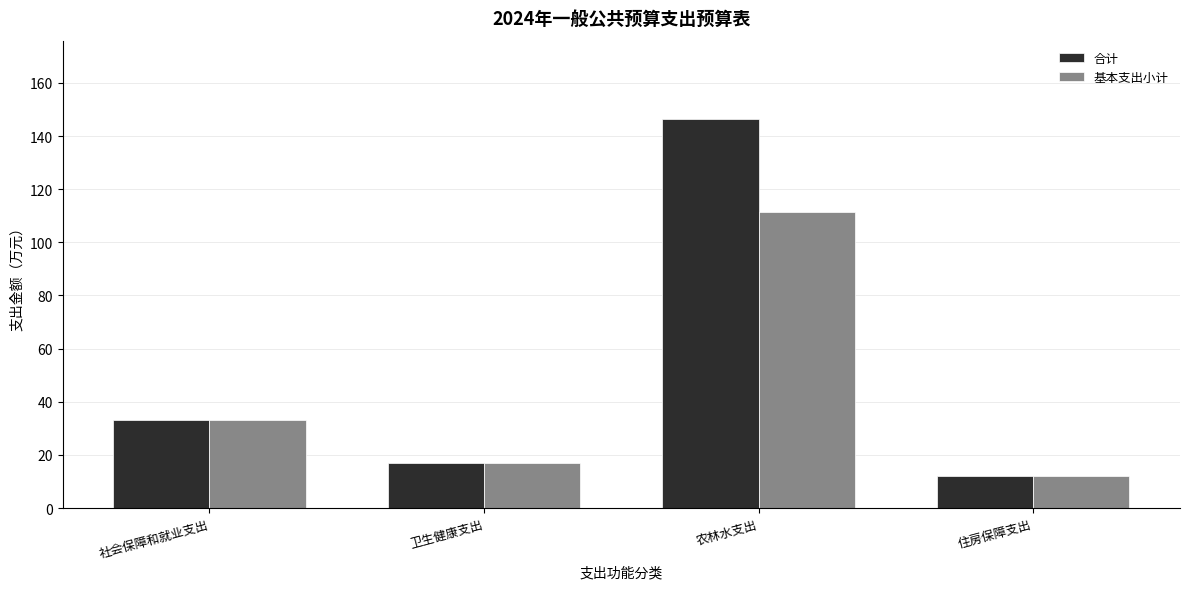

Which series has the widest spread of values?

合计